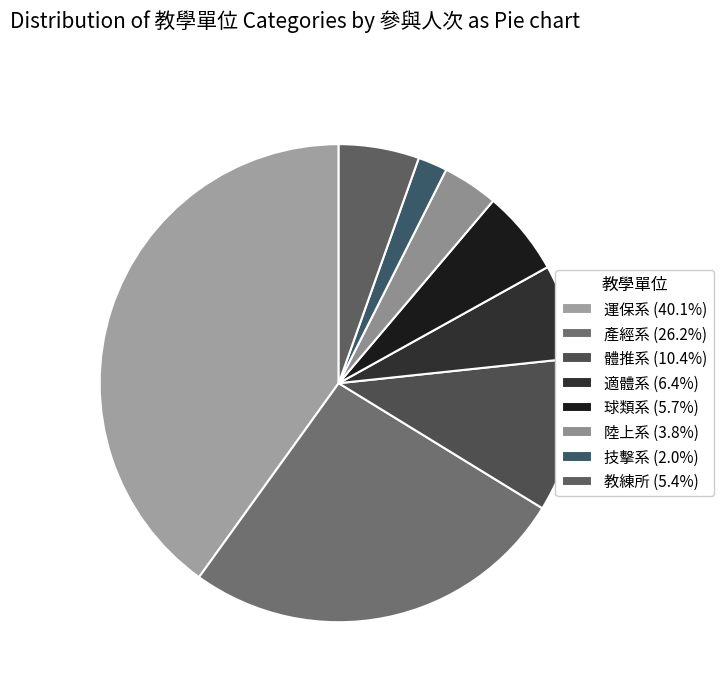

Which slice is the largest?

運保系